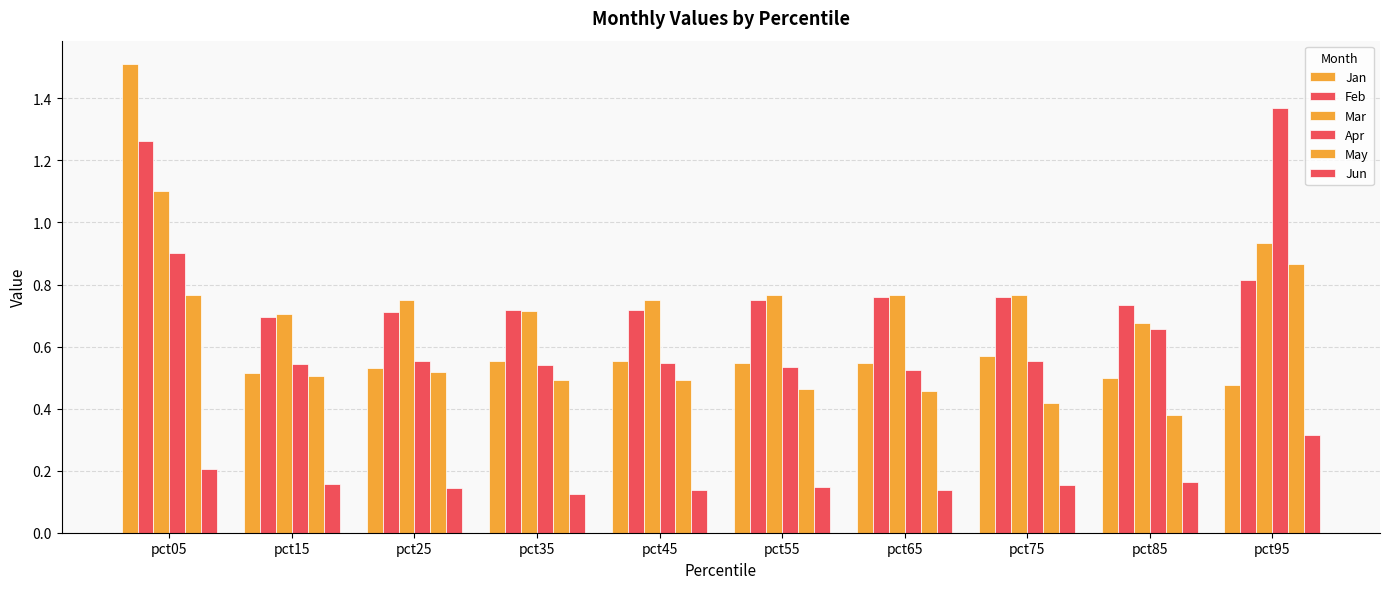

The value of Jan at pct85 is 0.7. True or false?

False